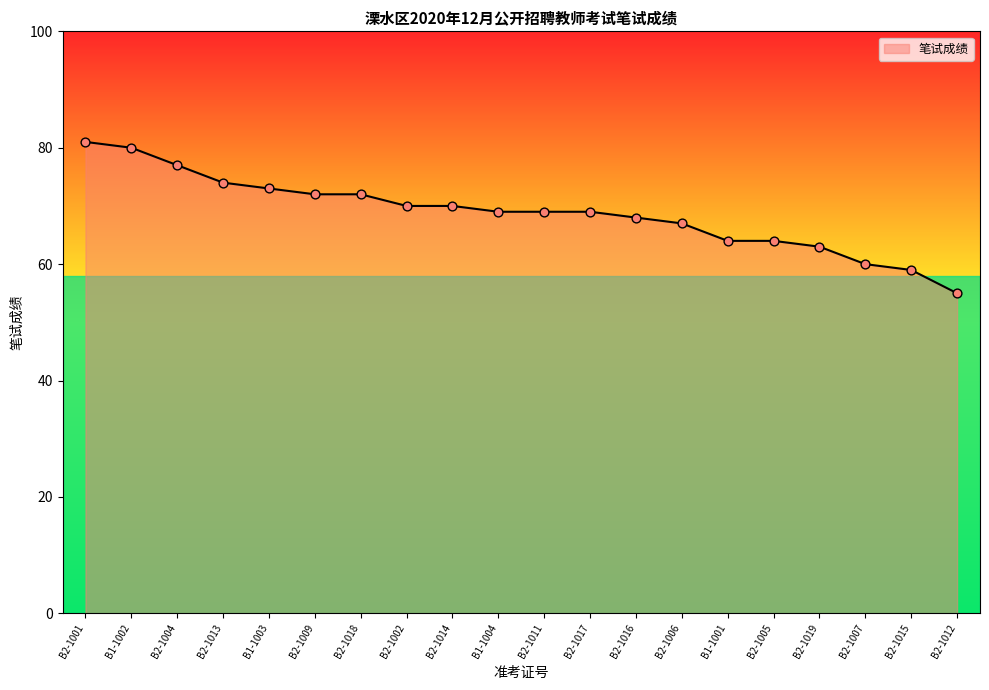

What is the change in value from B1-1001 to B2-1015?

-5